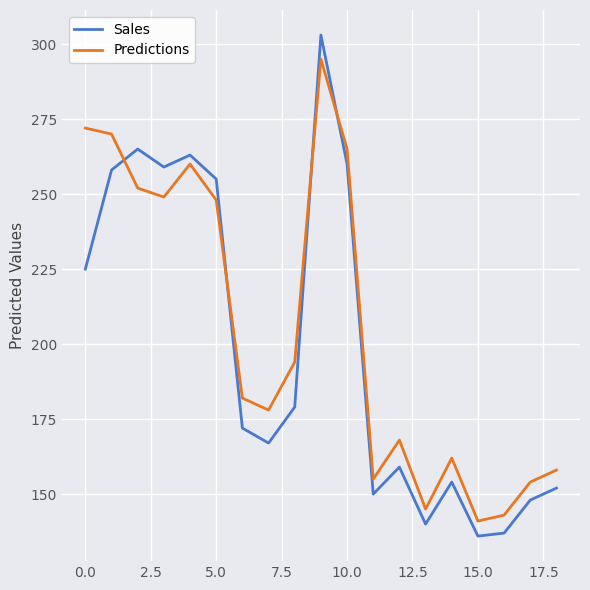

True or false: Predictions and Sales cross at least once.

True